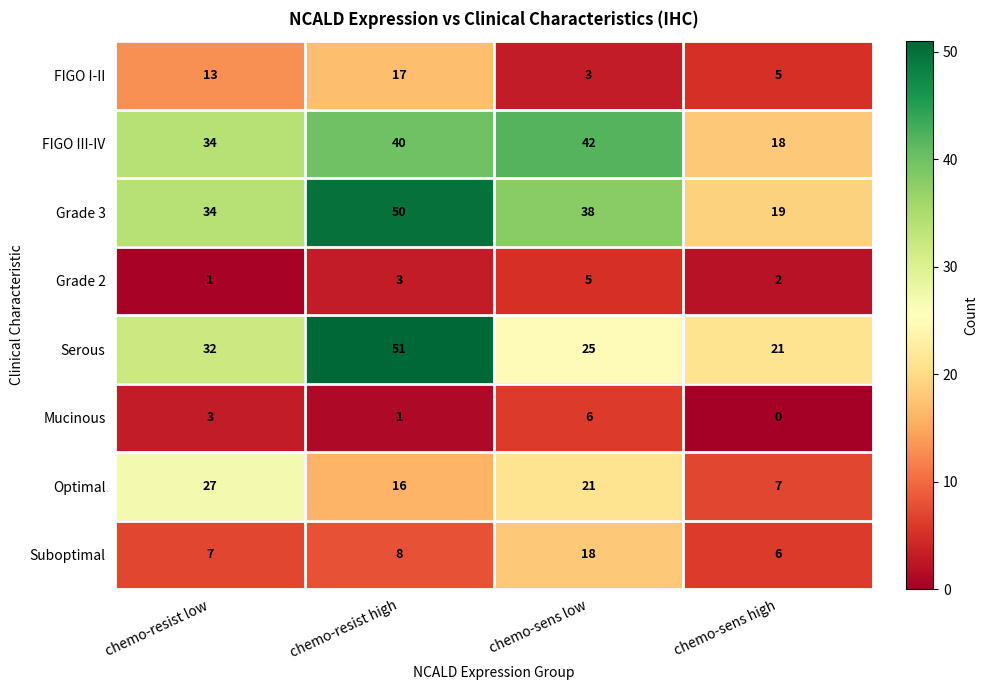

Which category has the highest value in the Optimal series?

chemo-resist low